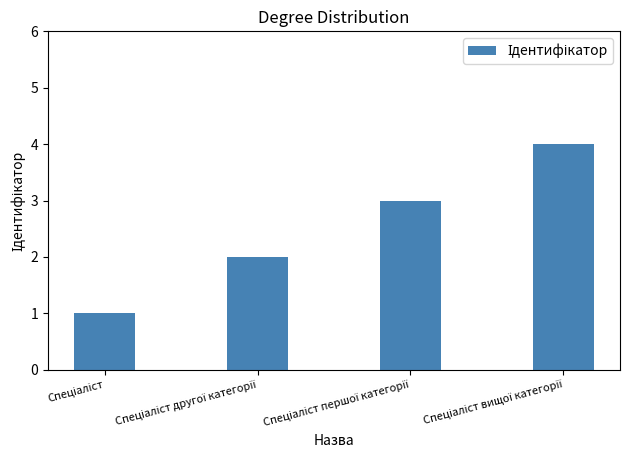

How many bars are there in total?

4